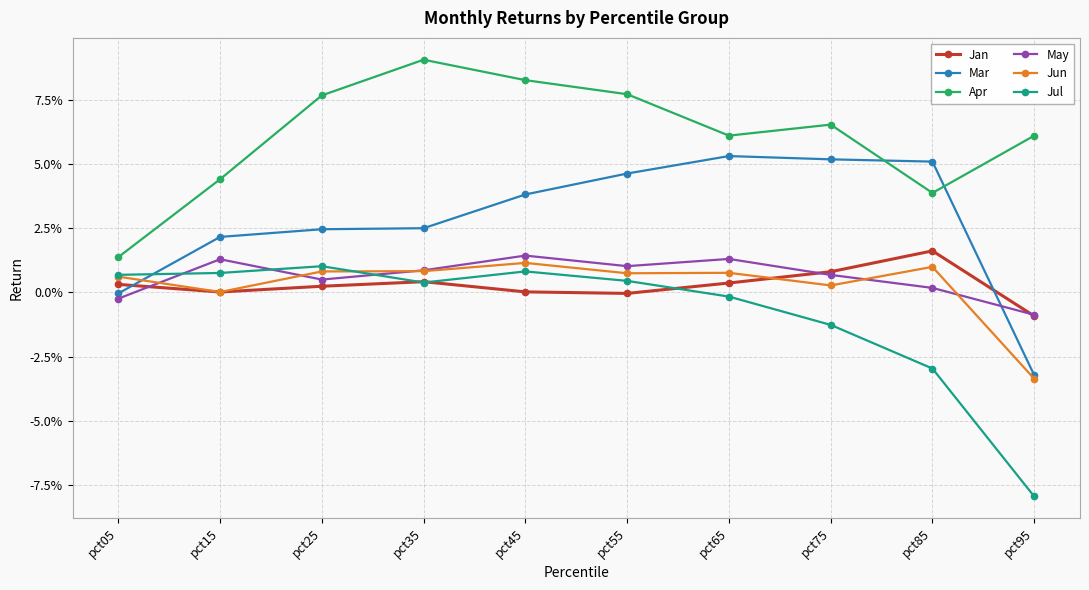

What is the difference between the maximum and minimum values in the Apr series?

0.1